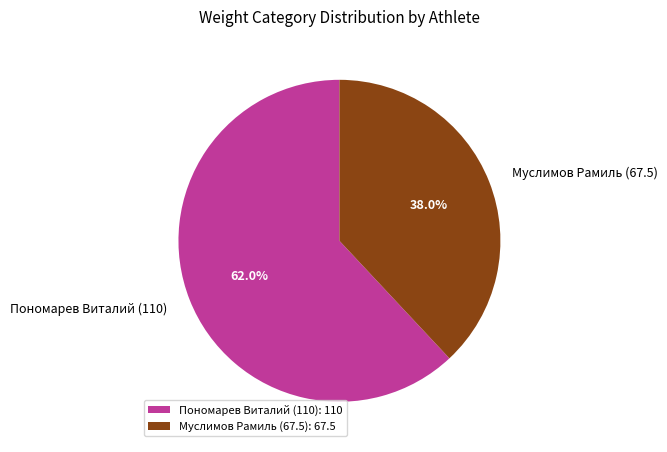

Which has a higher value, Муслимов Рамиль (67.5) or Пономарев Виталий (110)?

Пономарев Виталий (110)